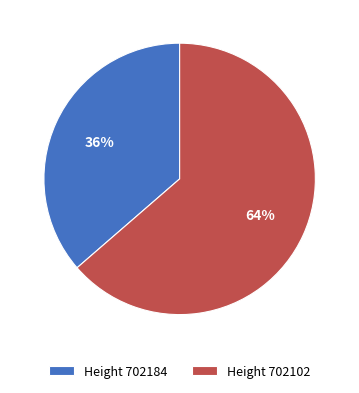

Does any single category account for the majority?

Yes